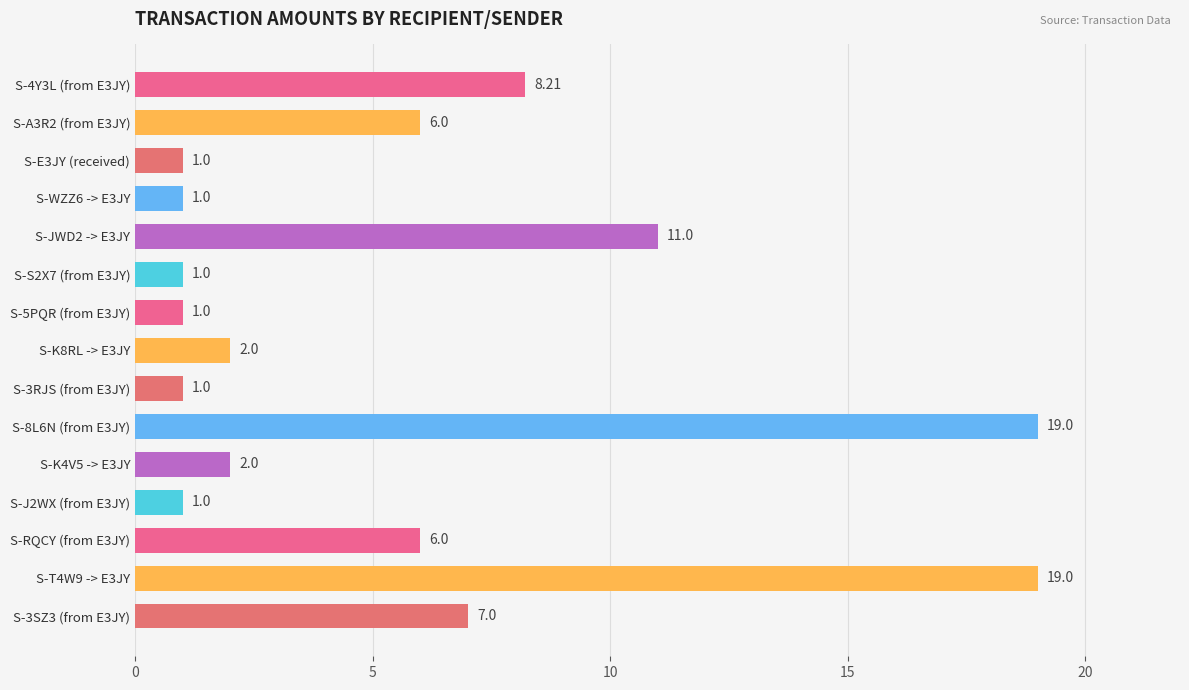

What is the ratio of the value at S-JWD2 -> E3JY to the value at S-T4W9 -> E3JY?

0.6